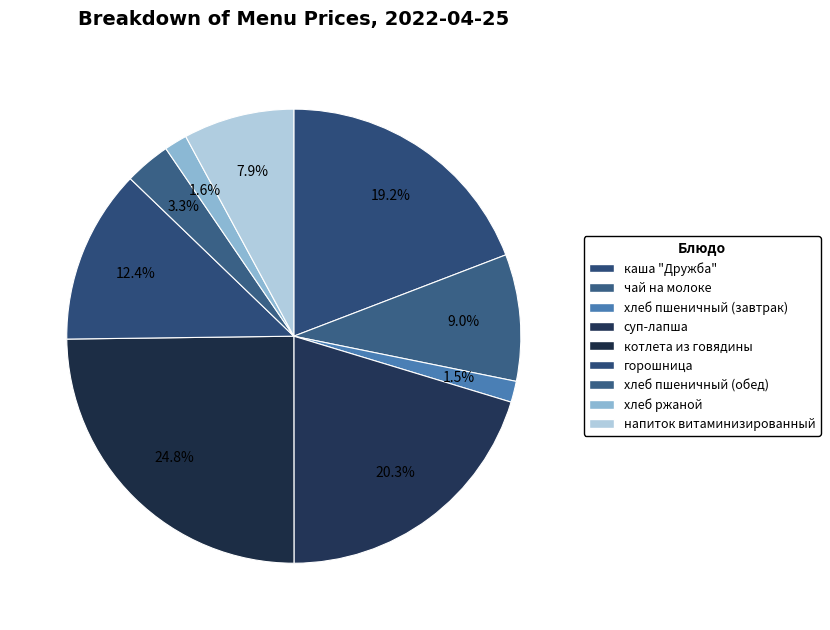

Between котлета из говядины and суп-лапша, which is larger?

котлета из говядины